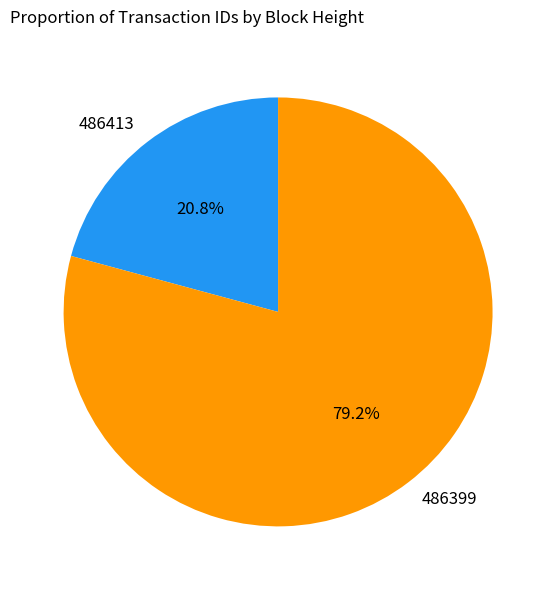

What percentage is the 486399 slice, to the nearest percent?

79%